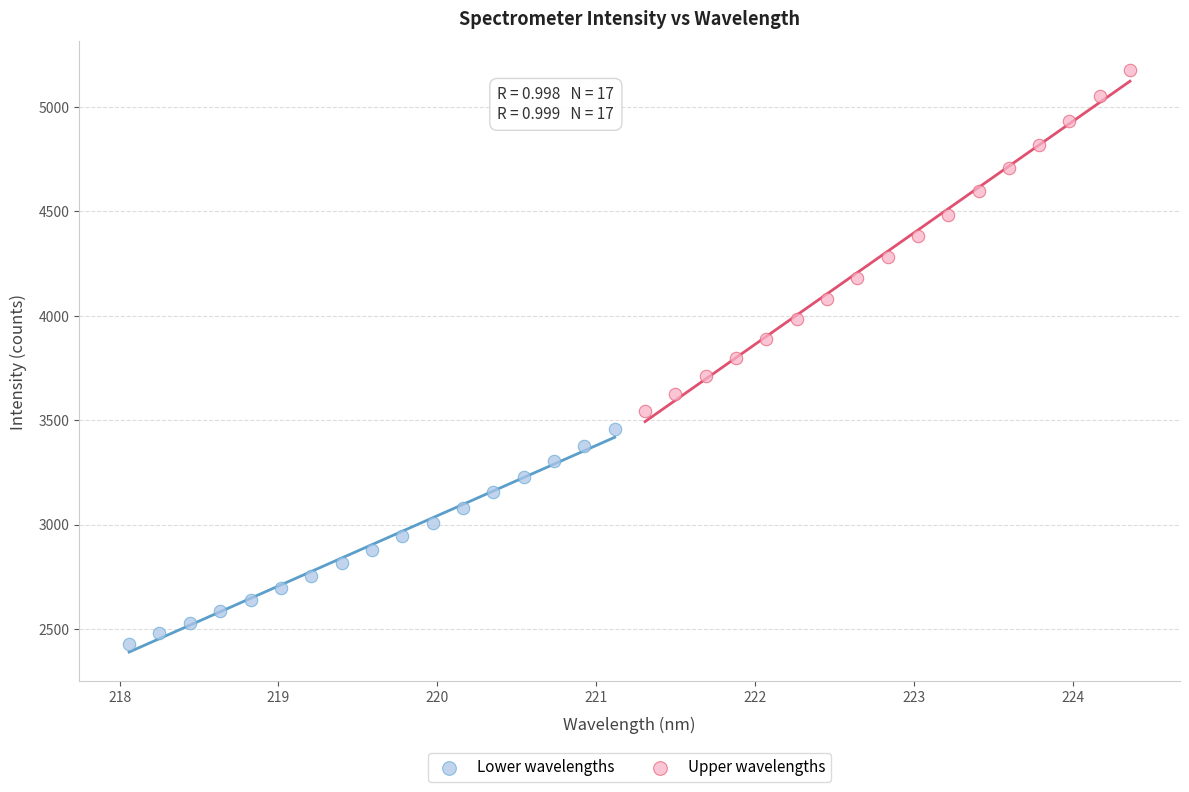

Which series contains the highest Y value?

Upper wavelengths